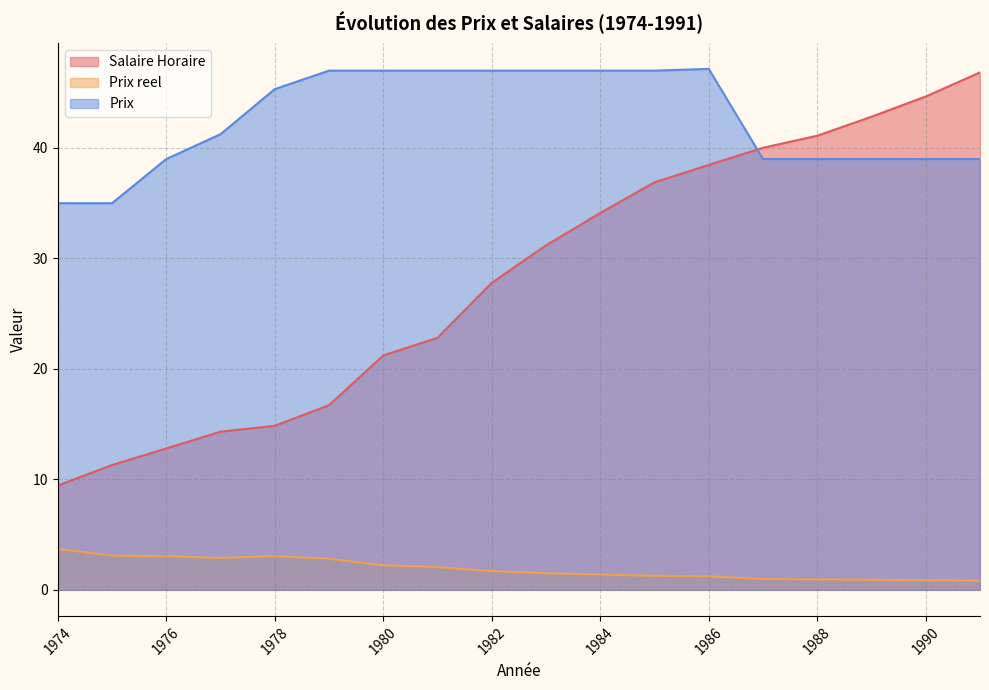

Which category has the lowest value across all series?

1991